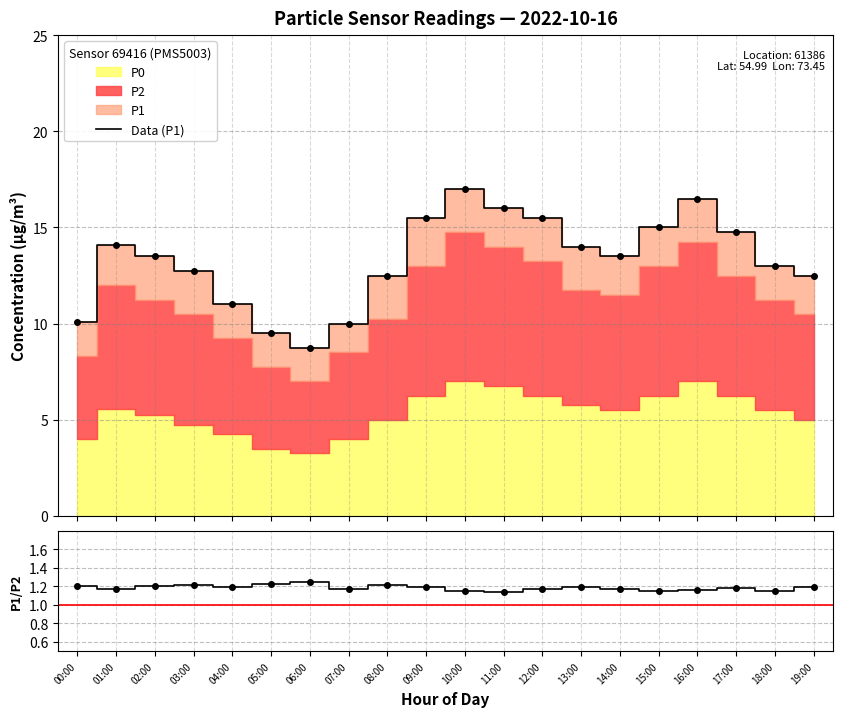

True or false: P1/P2 has more than 1 interior local peaks.

True